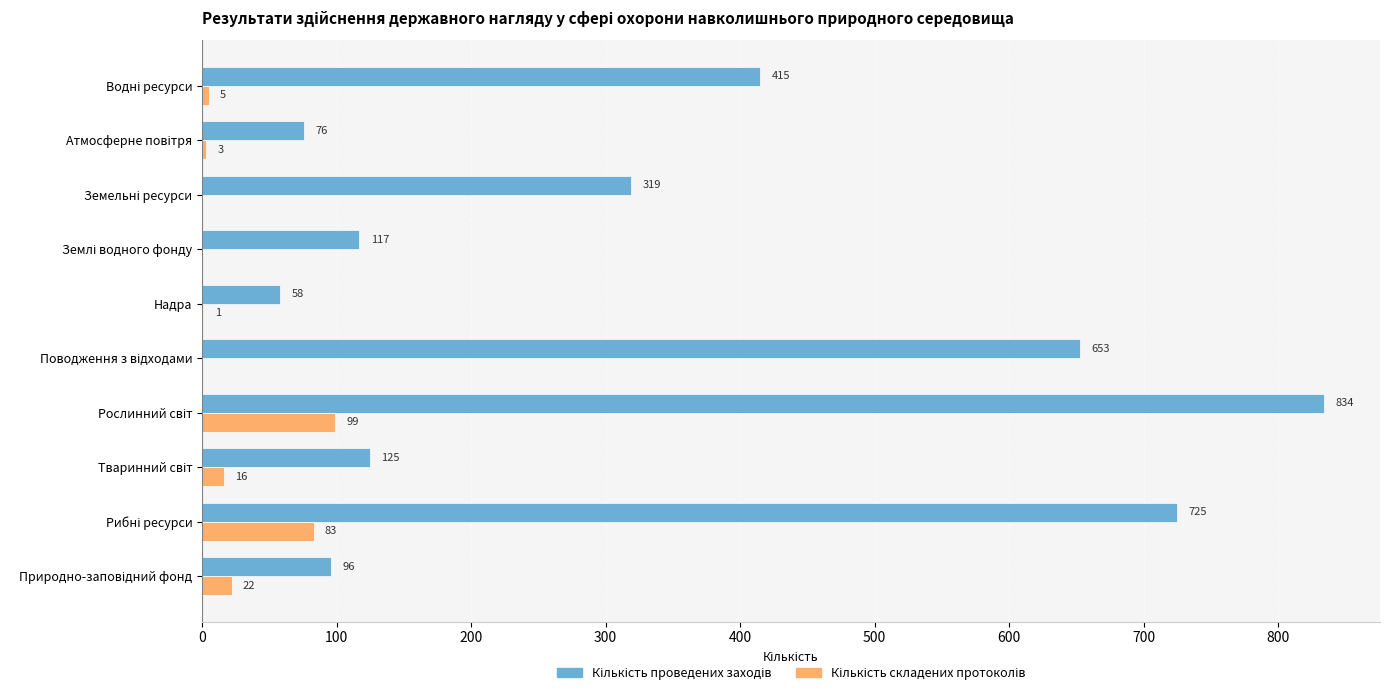

What is the greatest value displayed?

834